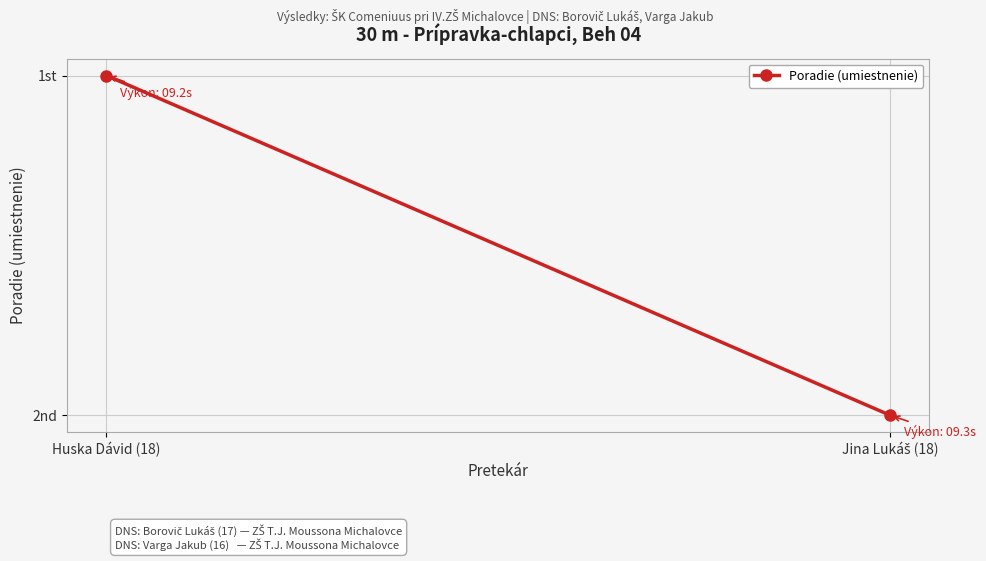

How many series are shown in this chart?

1